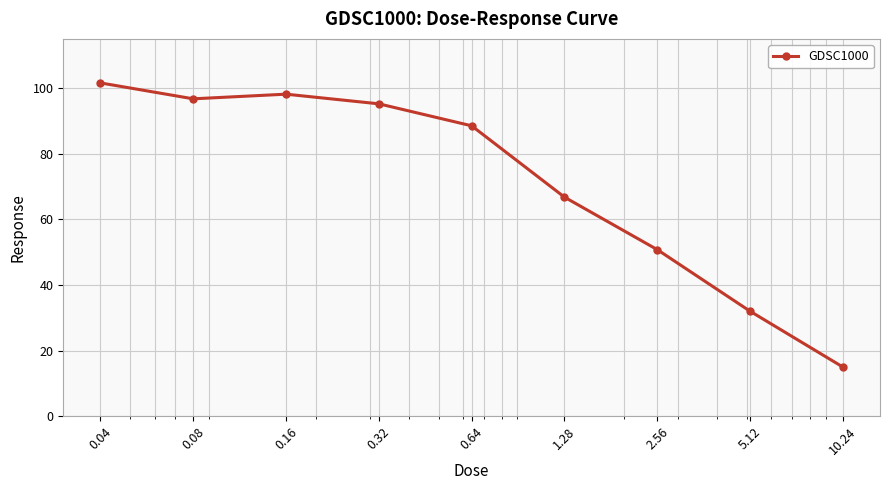

How many data points are above 88?

5